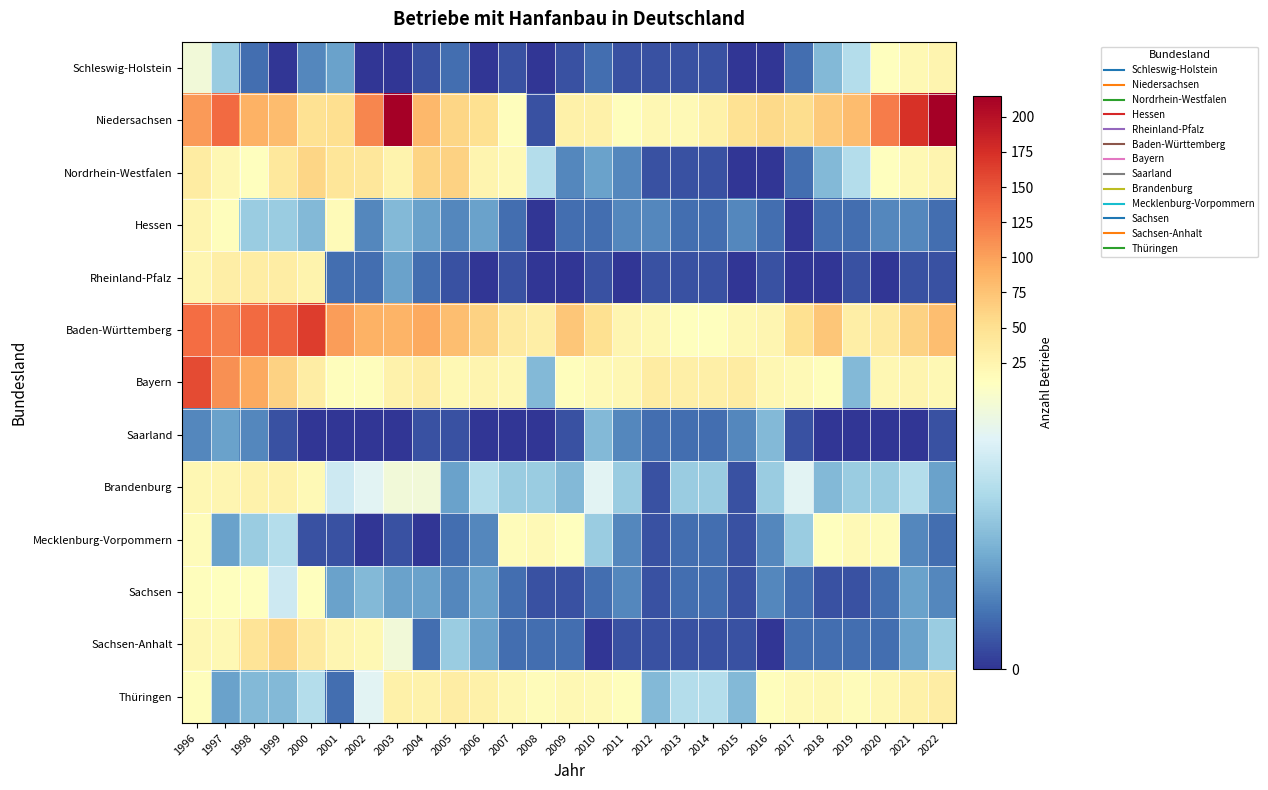

Reading left to right, transcribe all the data shown in this chart.

Schleswig-Holstein: 1996=10	1997=6	1998=2	1999=0	2000=3	2001=4	2002=0	2003=0	2004=1	2005=2	2006=0	2007=1	2008=0	2009=1	2010=2	2011=1	2012=1	2013=1	2014=1	2015=0	2016=0	2017=2	2018=5	2019=7	2020=11	2021=19	2022=24
Niedersachsen: 1996=104	1997=134	1998=89	1999=80	2000=49	2001=52	2002=117	2003=215	2004=83	2005=59	2006=50	2007=14	2008=1	2009=29	2010=30	2011=14	2012=22	2013=18	2014=30	2015=49	2016=57	2017=53	2018=69	2019=81	2020=124	2021=173	2022=215
Nordrhein-Westfalen: 1996=35	1997=21	1998=12	1999=41	2000=60	2001=44	2002=42	2003=26	2004=61	2005=62	2006=25	2007=18	2008=7	2009=3	2010=4	2011=3	2012=1	2013=1	2014=1	2015=0	2016=0	2017=2	2018=5	2019=7	2020=11	2021=19	2022=24
Hessen: 1996=25	1997=14	1998=6	1999=6	2000=5	2001=17	2002=3	2003=5	2004=4	2005=3	2006=4	2007=2	2008=0	2009=2	2010=2	2011=3	2012=3	2013=2	2014=2	2015=3	2016=2	2017=0	2018=2	2019=2	2020=3	2021=3	2022=2
Rheinland-Pfalz: 1996=23	1997=32	1998=34	1999=34	2000=26	2001=2	2002=2	2003=4	2004=2	2005=1	2006=0	2007=1	2008=0	2009=0	2010=1	2011=0	2012=1	2013=1	2014=1	2015=0	2016=1	2017=0	2018=0	2019=1	2020=0	2021=1	2022=1
Baden-Württemberg: 1996=133	1997=121	1998=134	1999=141	2000=164	2001=103	2002=88	2003=86	2004=95	2005=79	2006=63	2007=38	2008=33	2009=72	2010=50	2011=23	2012=20	2013=12	2014=12	2015=20	2016=23	2017=50	2018=72	2019=33	2020=38	2021=63	2022=79
Bayern: 1996=155	1997=111	1998=94	1999=63	2000=34	2001=13	2002=13	2003=27	2004=34	2005=19	2006=25	2007=22	2008=5	2009=13	2010=18	2011=22	2012=36	2013=31	2014=31	2015=36	2016=22	2017=18	2018=13	2019=5	2020=22	2021=25	2022=19
Saarland: 1996=3	1997=4	1998=3	1999=1	2000=0	2001=0	2002=0	2003=0	2004=1	2005=1	2006=0	2007=0	2008=0	2009=1	2010=5	2011=3	2012=2	2013=2	2014=2	2015=3	2016=5	2017=1	2018=0	2019=0	2020=0	2021=0	2022=1
Brandenburg: 1996=21	1997=23	1998=28	1999=28	2000=18	2001=8	2002=9	2003=10	2004=10	2005=4	2006=7	2007=6	2008=6	2009=5	2010=9	2011=6	2012=1	2013=6	2014=6	2015=1	2016=6	2017=9	2018=5	2019=6	2020=6	2021=7	2022=4
Mecklenburg-Vorpommern: 1996=15	1997=4	1998=6	1999=7	2000=1	2001=1	2002=0	2003=1	2004=0	2005=2	2006=3	2007=15	2008=18	2009=11	2010=6	2011=3	2012=1	2013=2	2014=2	2015=1	2016=3	2017=6	2018=11	2019=18	2020=15	2021=3	2022=2
Sachsen: 1996=14	1997=11	1998=11	1999=8	2000=11	2001=4	2002=5	2003=4	2004=4	2005=3	2006=4	2007=2	2008=1	2009=1	2010=2	2011=3	2012=1	2013=2	2014=2	2015=1	2016=3	2017=2	2018=1	2019=1	2020=2	2021=4	2022=3
Sachsen-Anhalt: 1996=21	1997=20	1998=45	1999=59	2000=37	2001=23	2002=19	2003=10	2004=2	2005=6	2006=4	2007=2	2008=2	2009=2	2010=0	2011=1	2012=1	2013=1	2014=1	2015=1	2016=0	2017=2	2018=2	2019=2	2020=2	2021=4	2022=6
Thüringen: 1996=14	1997=4	1998=5	1999=5	2000=7	2001=2	2002=9	2003=30	2004=27	2005=34	2006=29	2007=21	2008=15	2009=19	2010=18	2011=13	2012=5	2013=7	2014=7	2015=5	2016=13	2017=18	2018=19	2019=15	2020=21	2021=29	2022=34